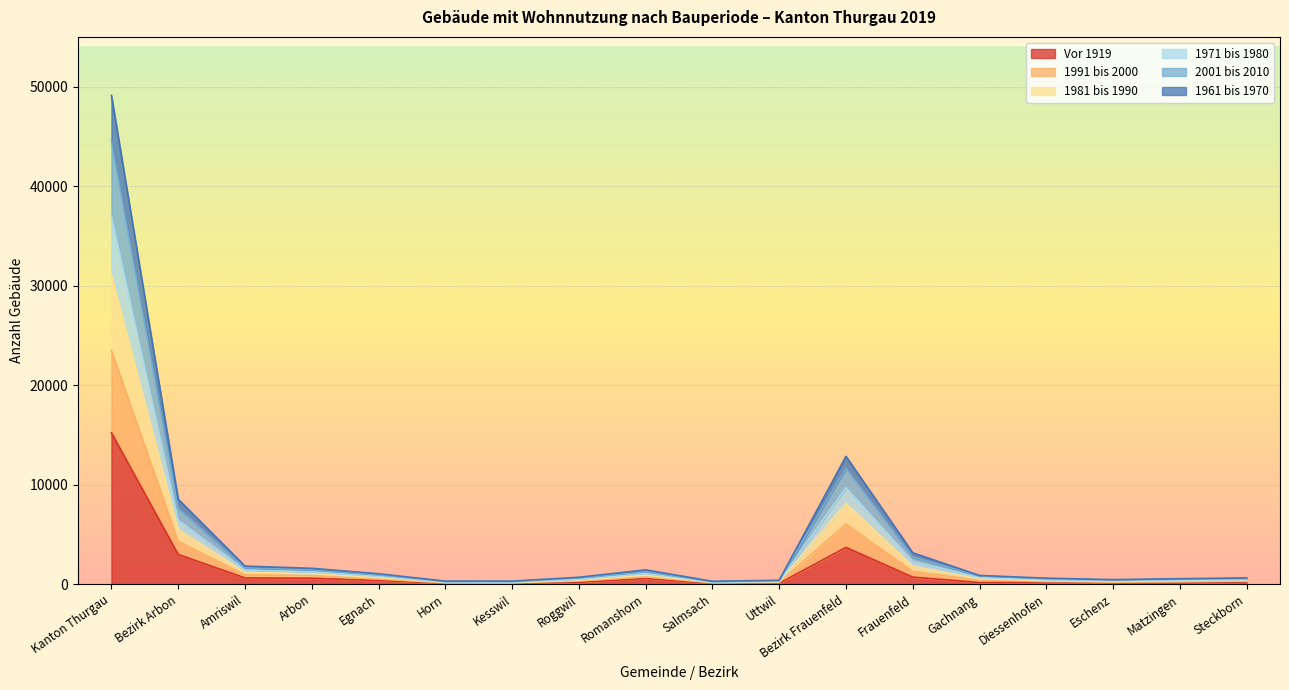

What is the difference between the highest and lowest values at Romanshorn?

870